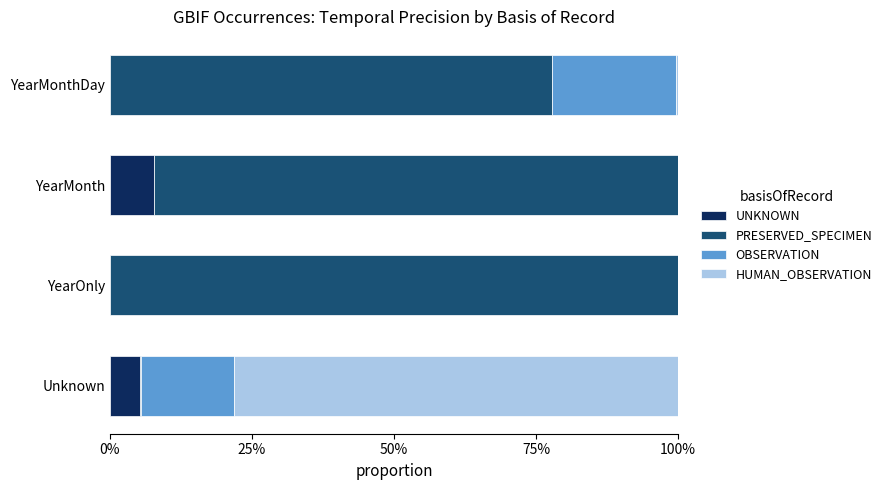

What are all the series names shown in the legend?

UNKNOWN, PRESERVED_SPECIMEN, OBSERVATION, HUMAN_OBSERVATION